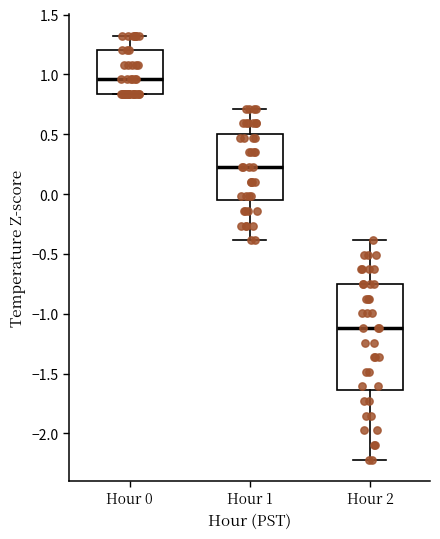

Where is the lower edge of the box for Hour 1 on the y-axis? The values are not printed on the chart, so give them approximately, as read against the axis.

-0.05